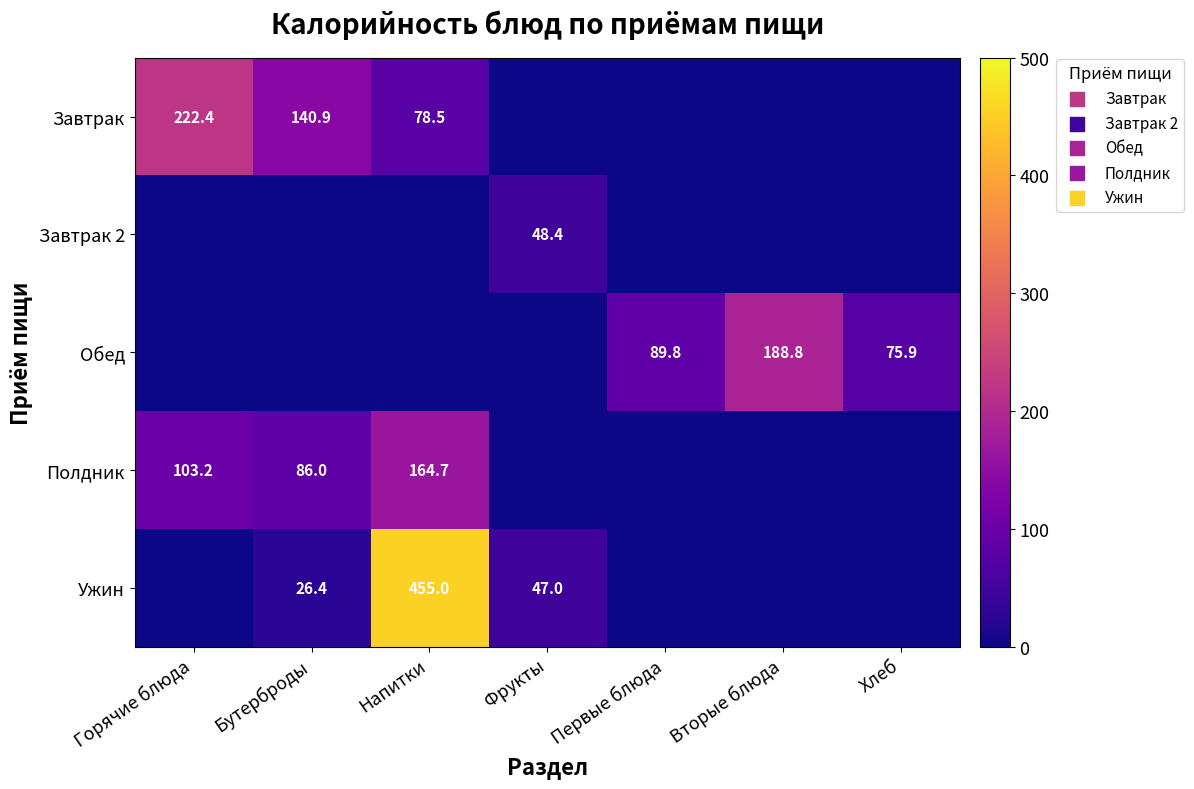

The Обед series shows 40.1 at Хлеб. True or false?

False